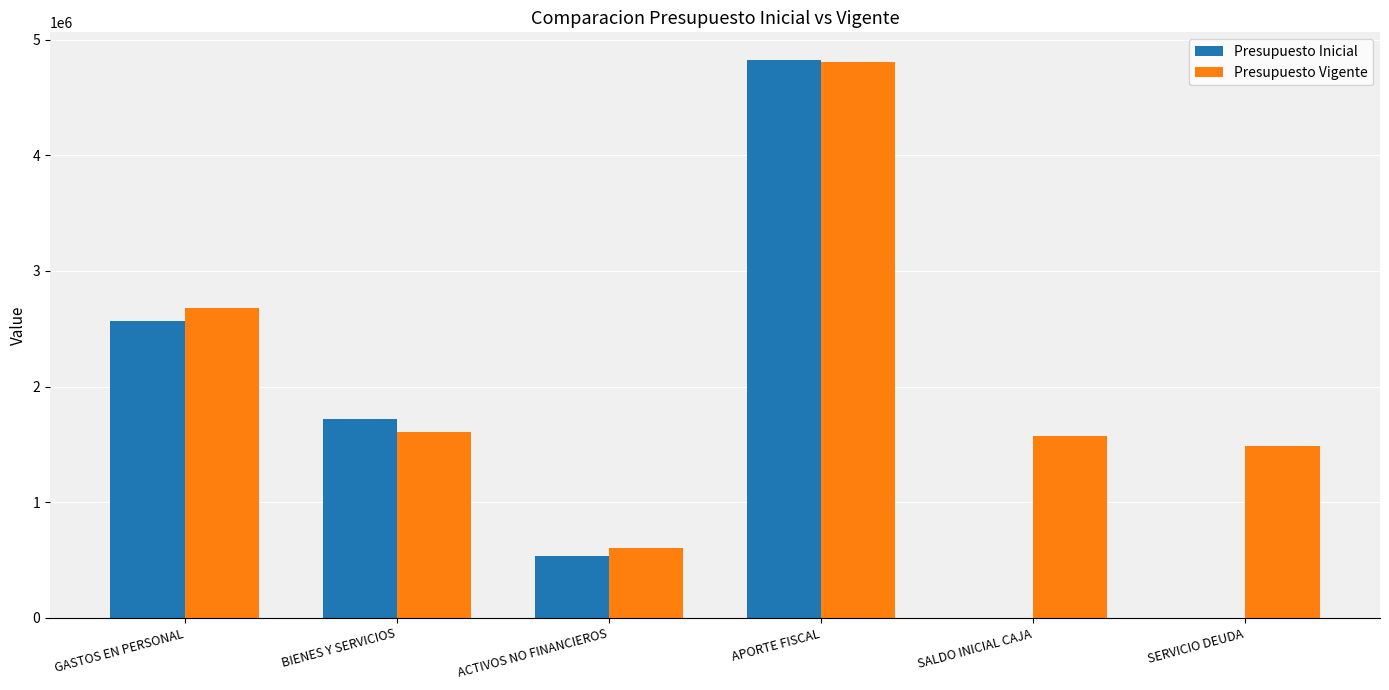

What are all the series names shown in the legend?

Presupuesto Inicial, Presupuesto Vigente